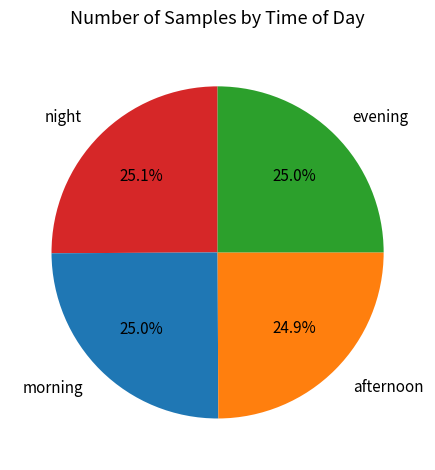

Approximately how many times larger is the value at morning compared to evening?

1.0